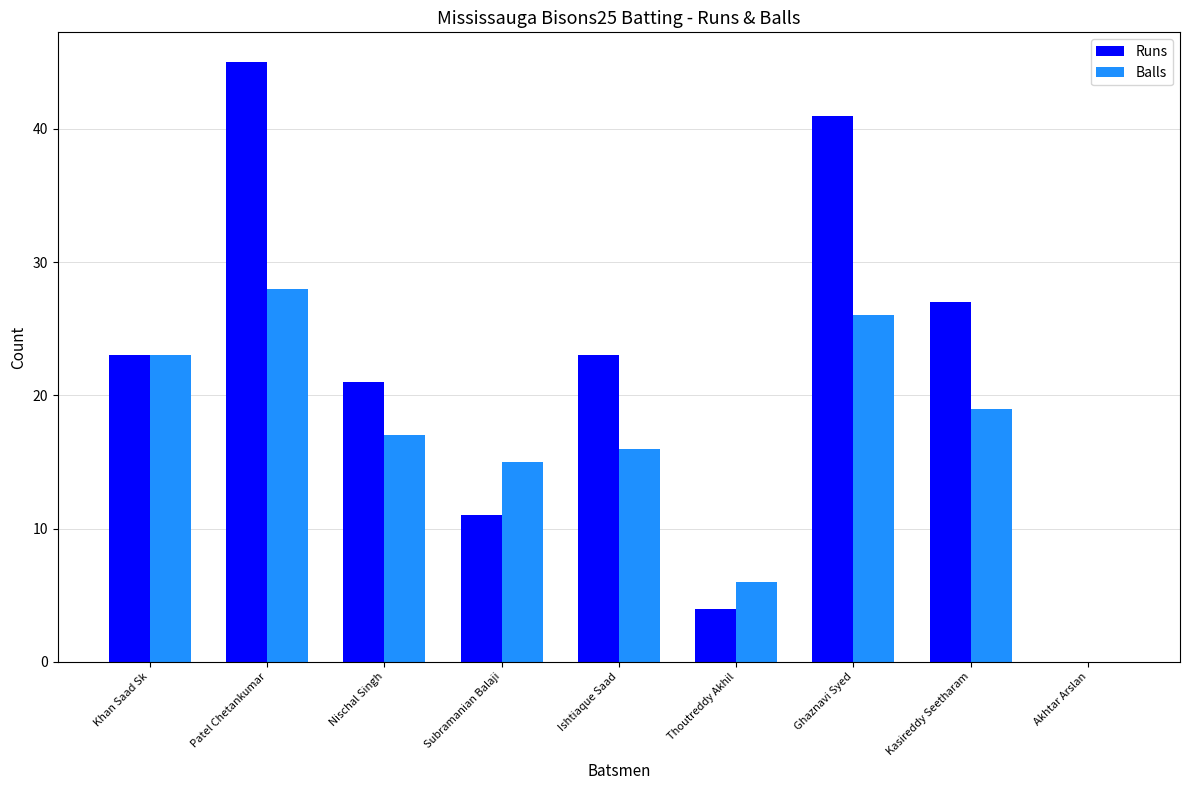

What is the sum of all Runs values?

195